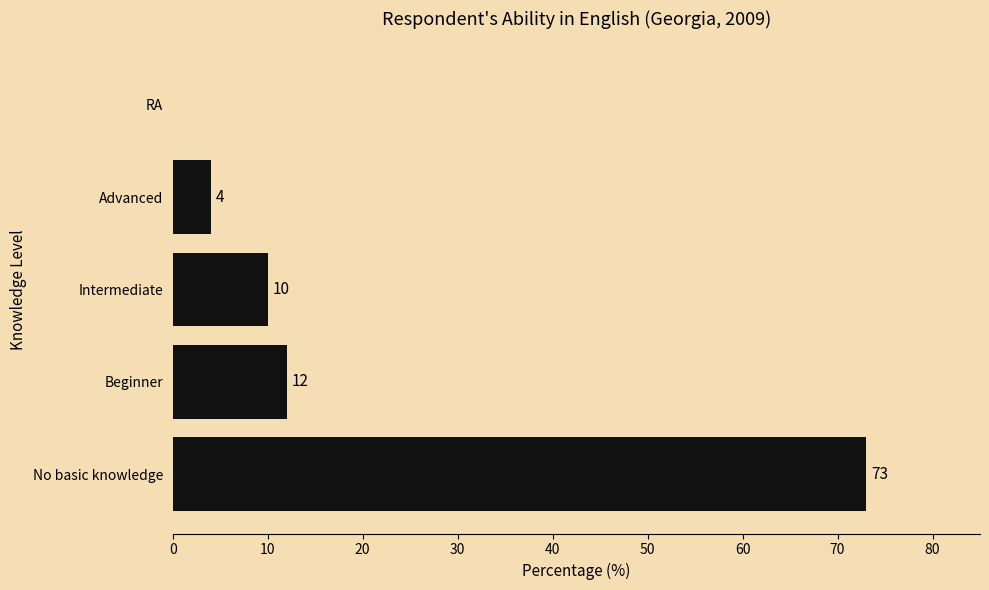

What is the sum of all values?

99